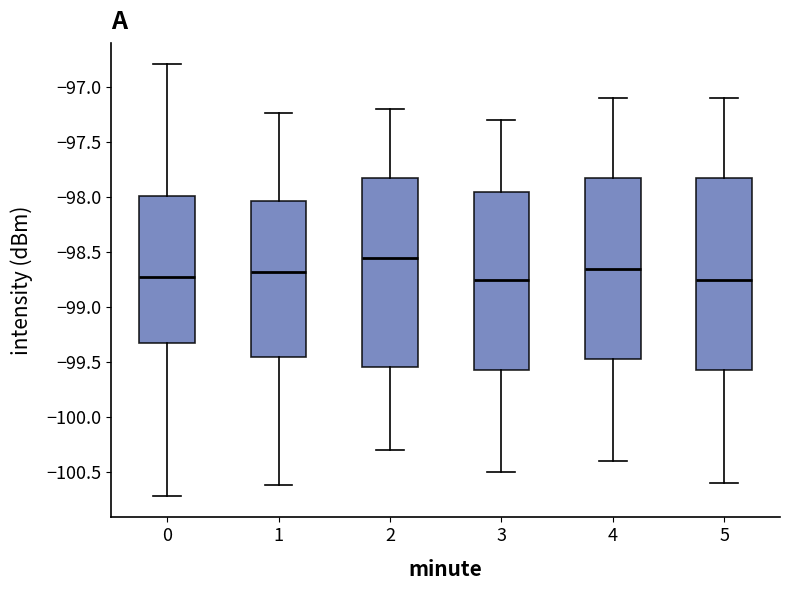

Reading left to right, read every box against the y-axis: the position of its median line, the range the box covers, and the ends of its whiskers. The values are not printed on the chart, so give them approximately, as read against the axis.

0: median -98.70, box -99.35 to -98.00, whiskers -100.70 to -96.80
1: median -98.70, box -99.45 to -98.05, whiskers -100.60 to -97.25
2: median -98.55, box -99.55 to -97.80, whiskers -100.30 to -97.20
3: median -98.75, box -99.55 to -97.95, whiskers -100.50 to -97.30
4: median -98.65, box -99.45 to -97.80, whiskers -100.40 to -97.10
5: median -98.75, box -99.55 to -97.80, whiskers -100.60 to -97.10